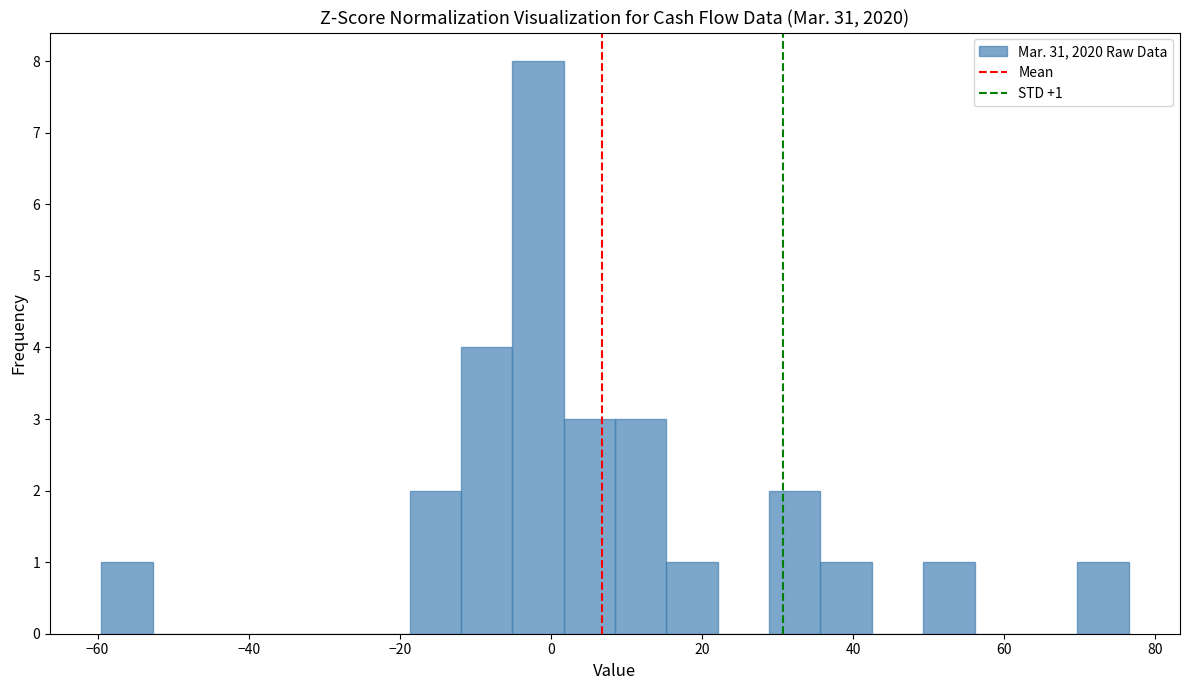

Read against the x-axis, roughly where is the centre of the tallest bar?

-2